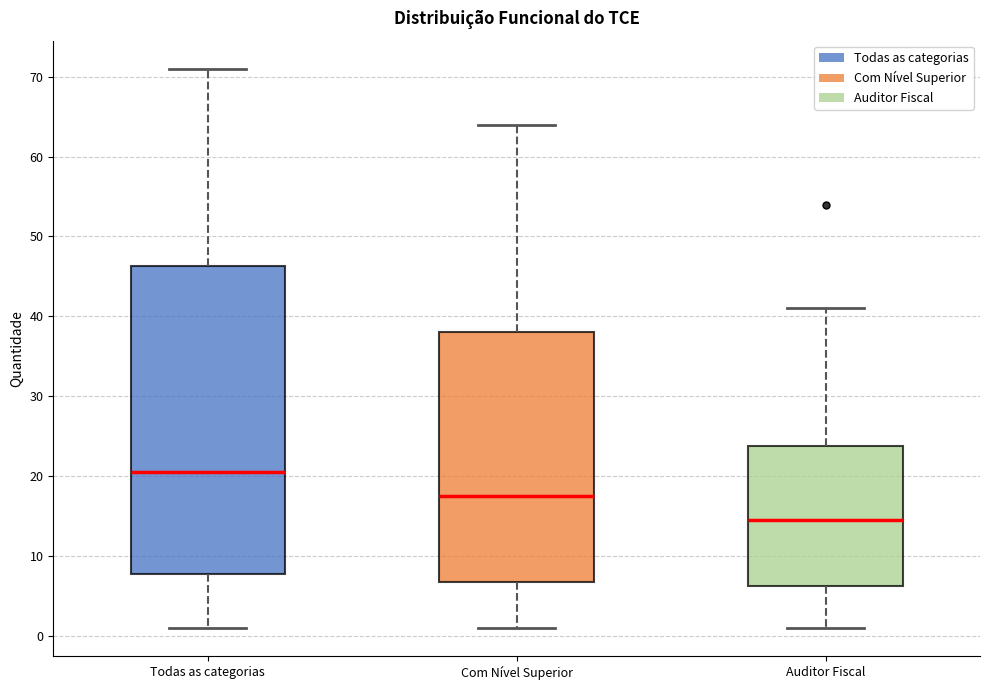

Reading left to right, transcribe this box plot: for each box, give where its median line is, the range the box spans, and where its two whiskers end, as read against the y-axis. The values are not printed on the chart, so give them approximately, as read against the axis.

Todas as categorias: median 21, box 8 to 46, whiskers 1 to 71
Com Nível Superior: median 18, box 7 to 38, whiskers 1 to 64
Auditor Fiscal: median 15, box 6 to 24, whiskers 1 to 41